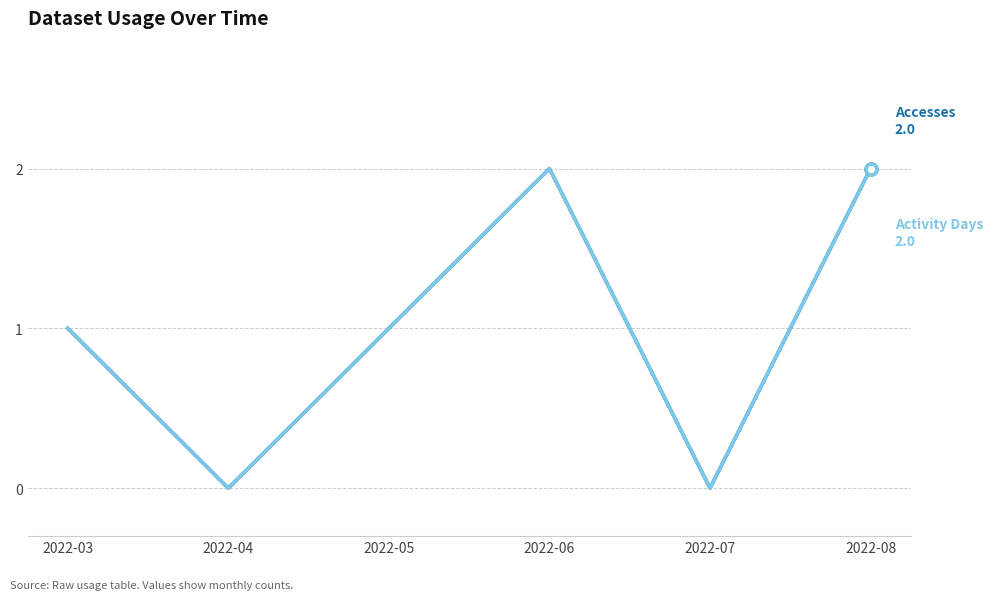

Does the chart have visible grid lines?

Yes